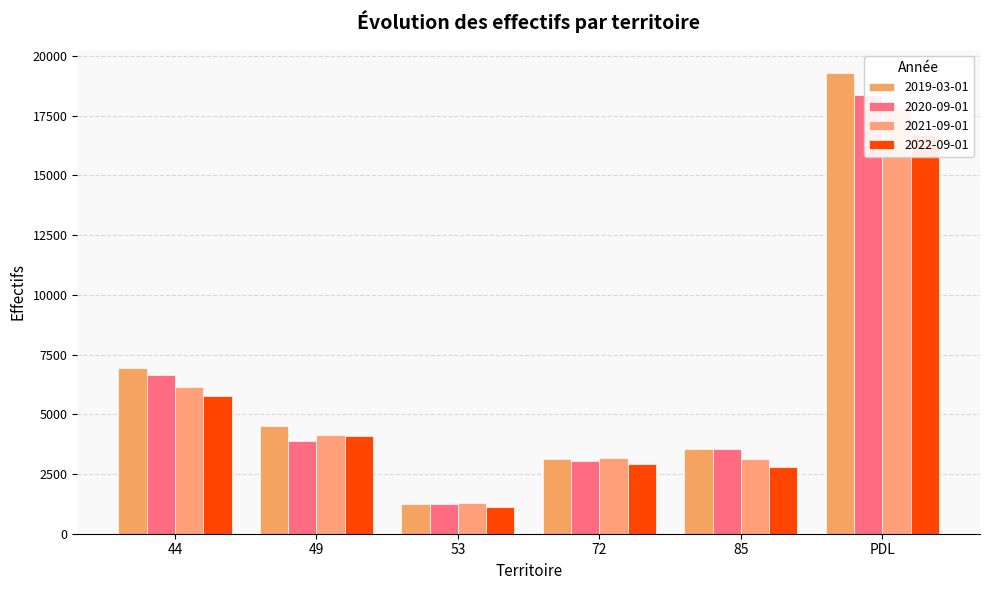

The value of 2020-09-01 at 85 is 3540. True or false?

True